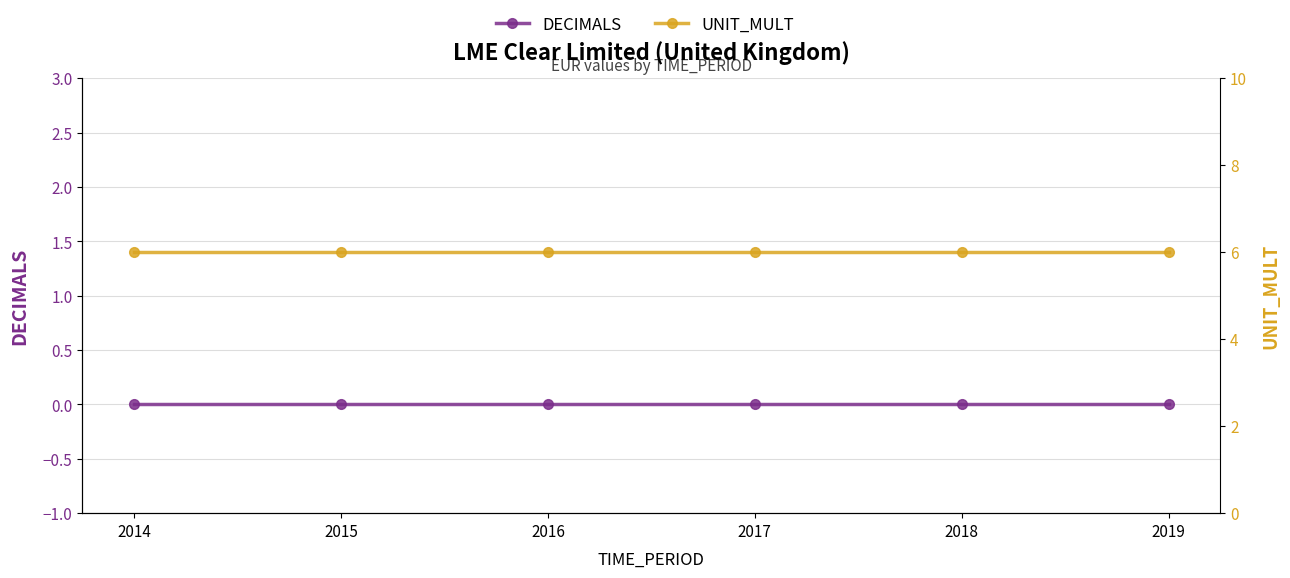

Which category has the highest value in the UNIT_MULT series?

2014